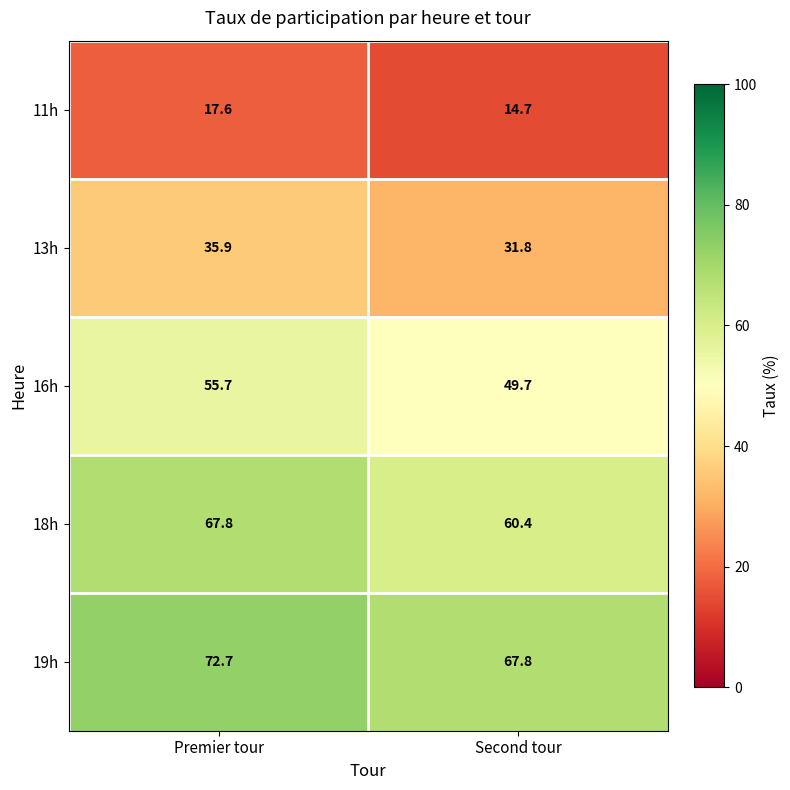

At which label does 16h first exceed 55?

Premier tour